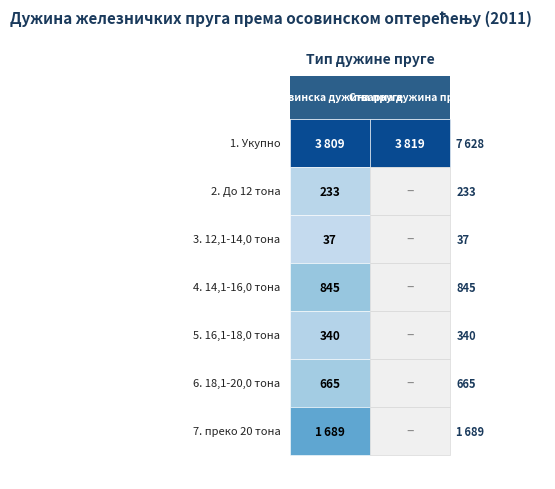

Rank the series at преко 20 тона from lowest to highest value.

Стварна дужина пруге, Грађевинска дужина пруге